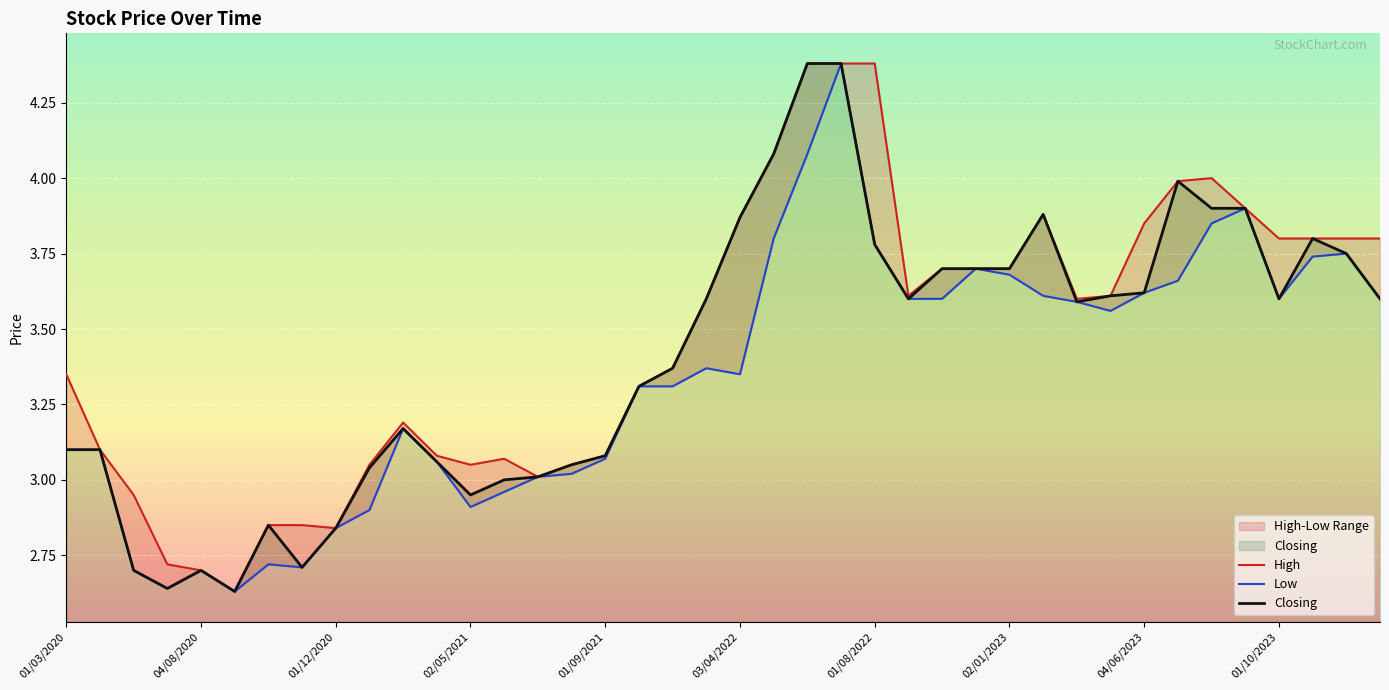

What value does the High series have at 27?

3.7